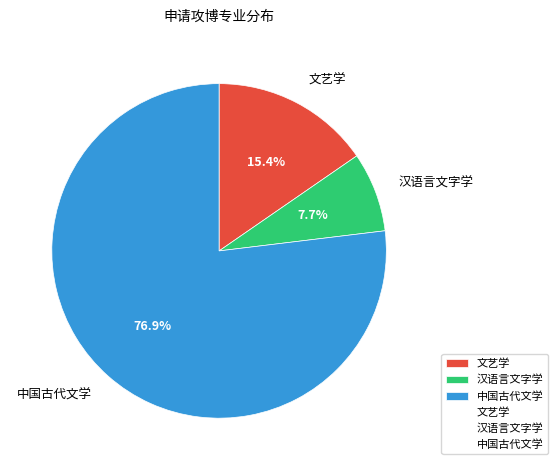

Which slice is the smallest?

汉语言文字学